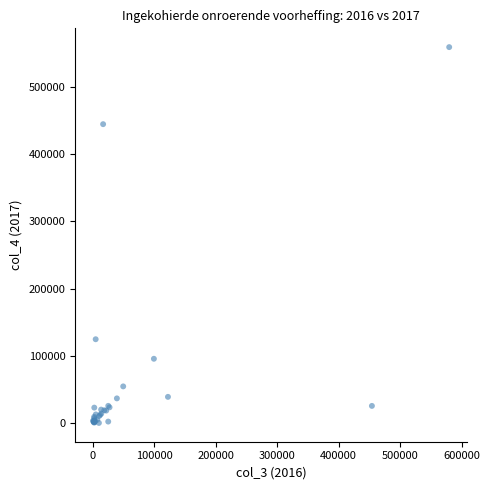

What Y value in the scatter plot is closest to 279630?

124577.8